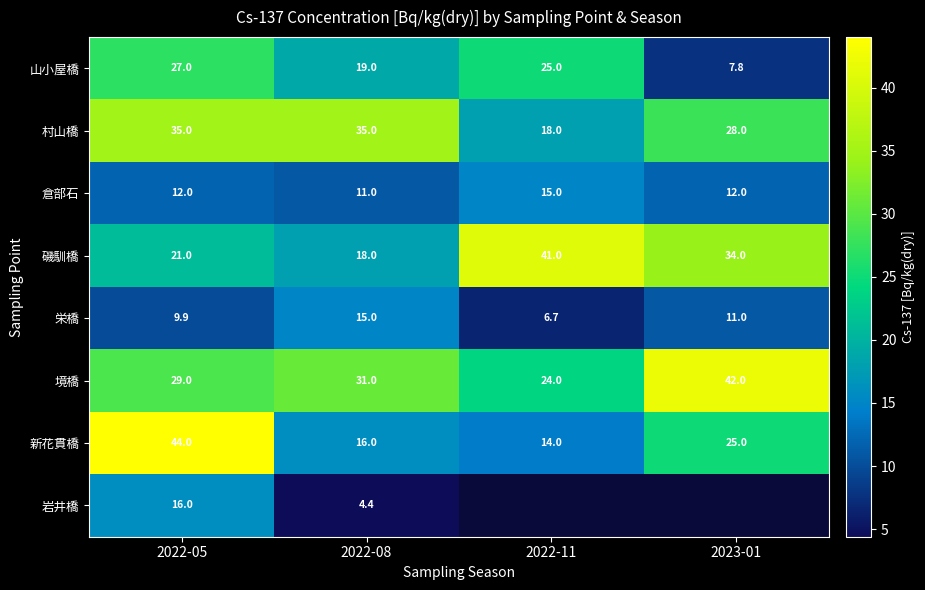

The 山小屋橋 series shows 34.0 at 2022-11. True or false?

False